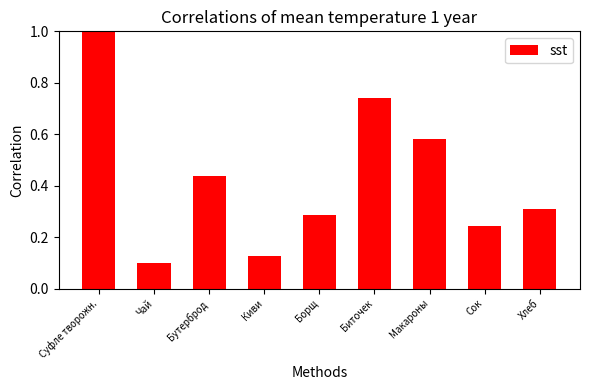

Does the chart contain any negative values?

No